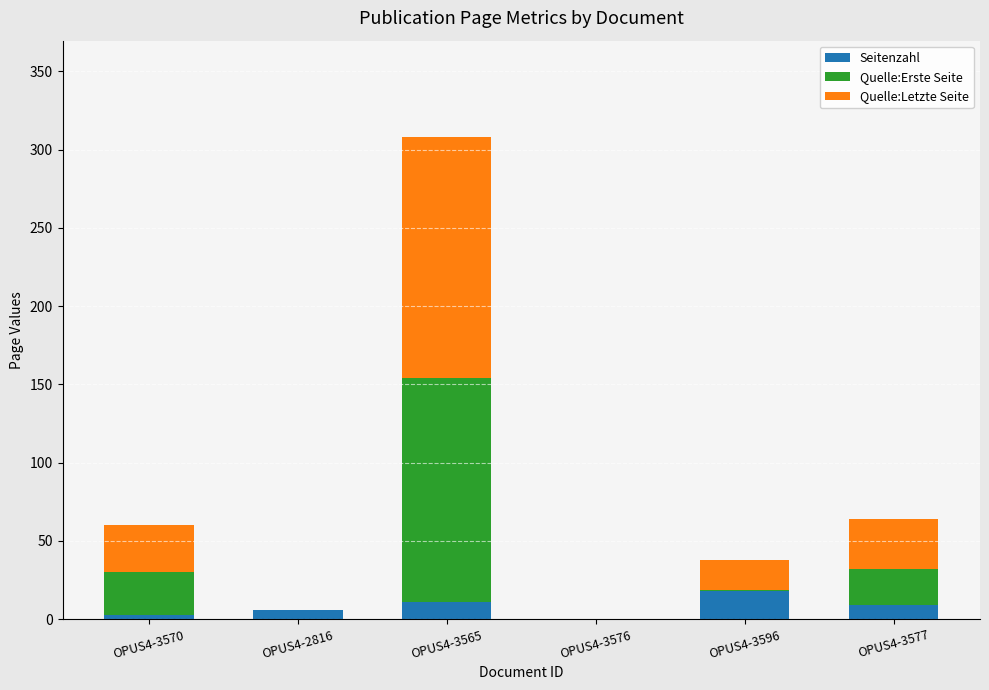

Reading left to right, list the values for the Seitenzahl series.

OPUS4-3570=3	OPUS4-2816=6	OPUS4-3565=11	OPUS4-3576=0	OPUS4-3596=18	OPUS4-3577=9